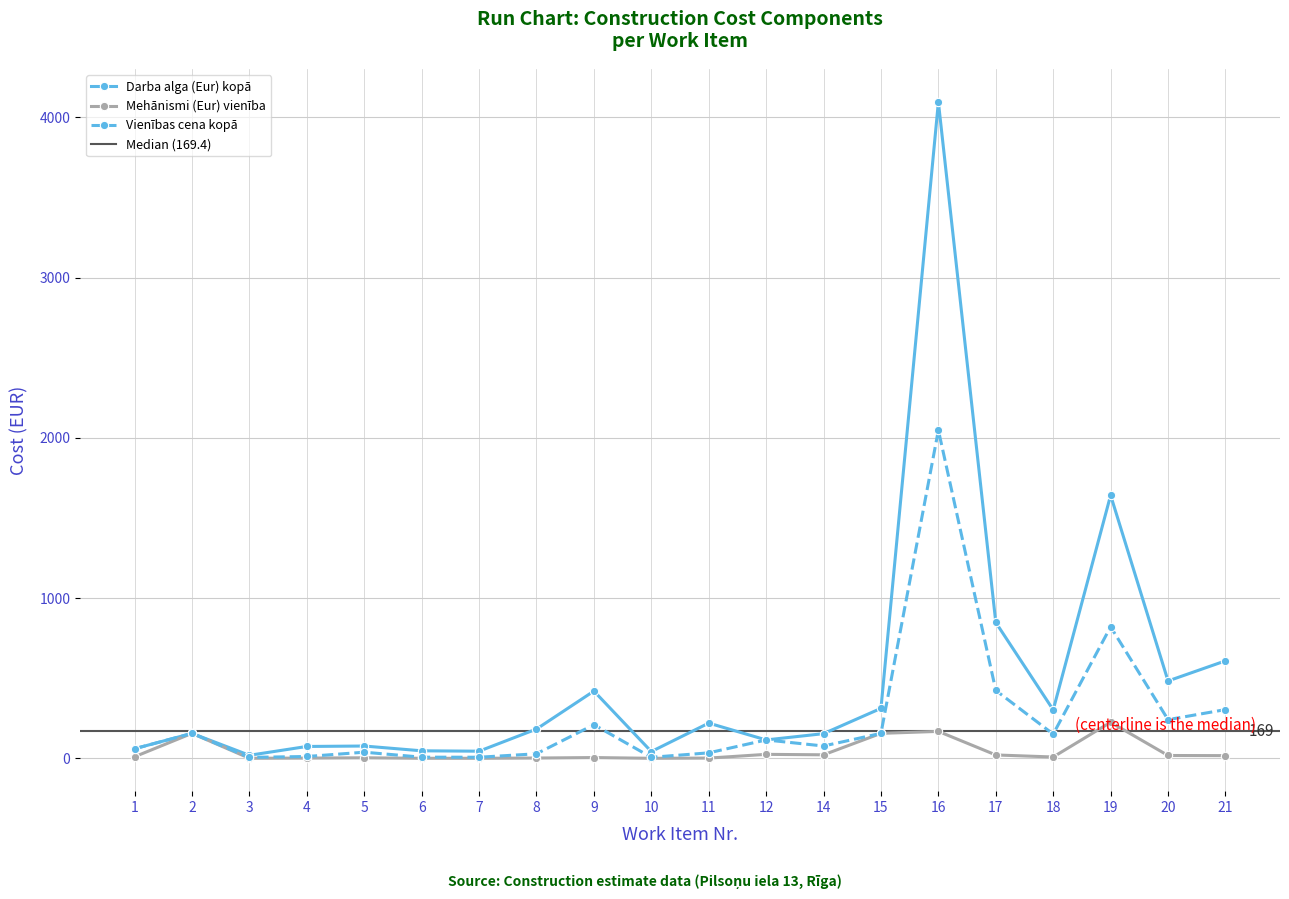

At which label does Vienības cena kopā reach its peak?

16